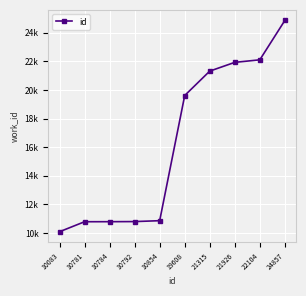

At which category does the chart reach its peak across all series?

24857